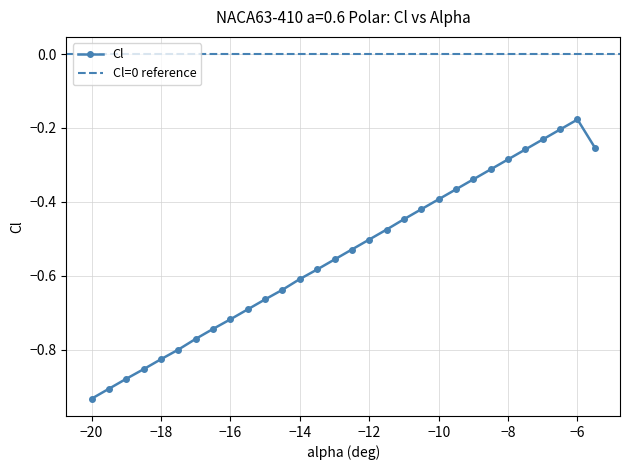

What is the label of the 10th point from the left?

-15.5